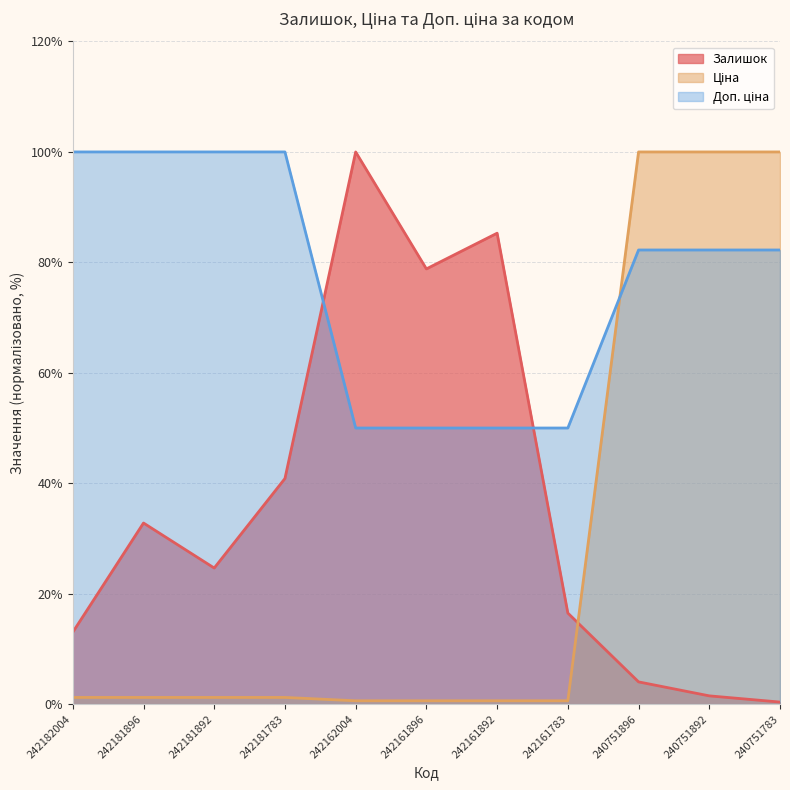

What is the difference between the Доп. ціна values at 242161783 and 240751892?

32.2